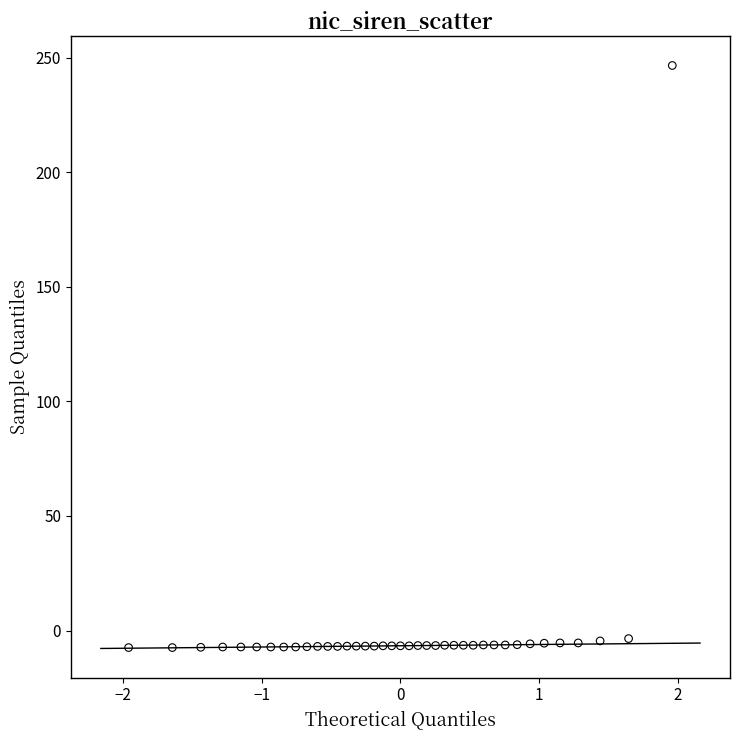

What is the range of X values (max minus min)?

3.9